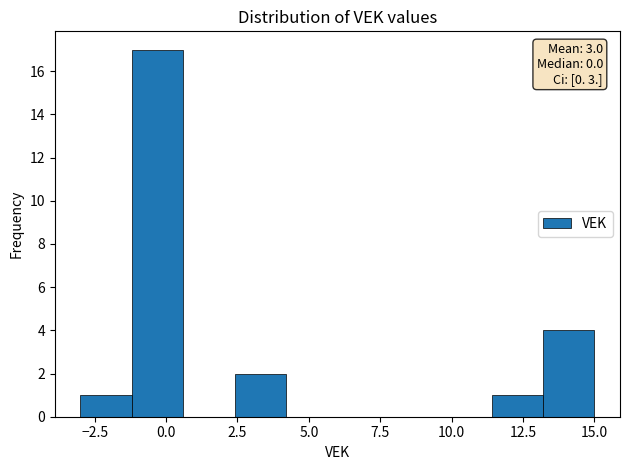

Read against the x-axis, roughly where is the centre of the tallest bar?

-0.5